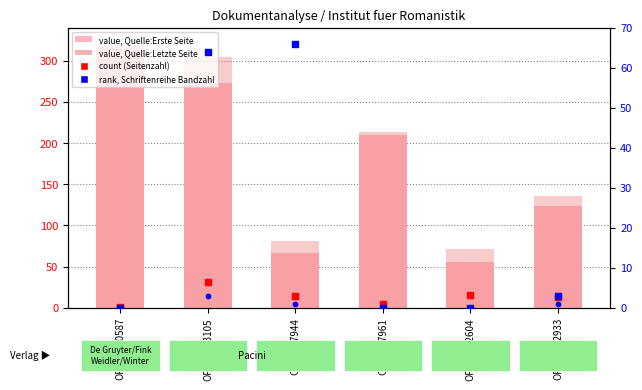

Which series reaches the maximum Y coordinate?

value, Quelle:Letzte Seite